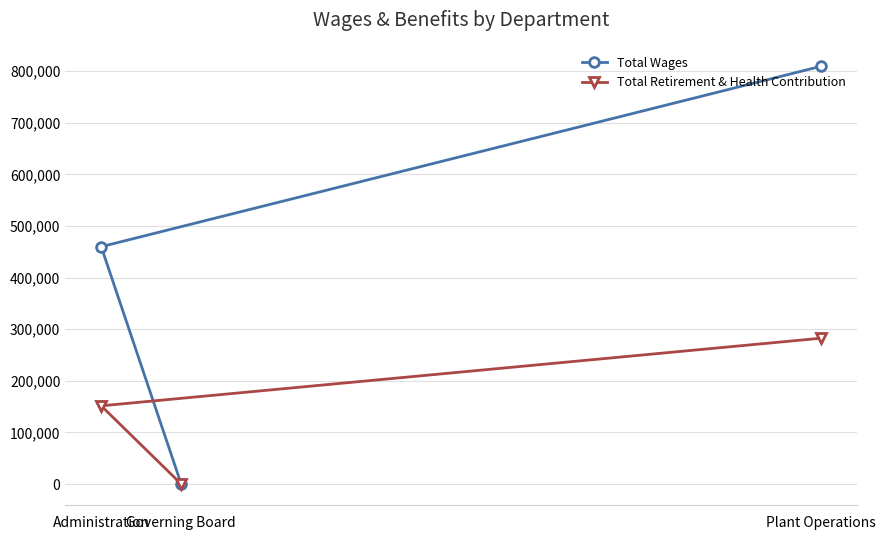

What are all the series names shown in the legend?

Total Wages, Total Retirement & Health Contribution